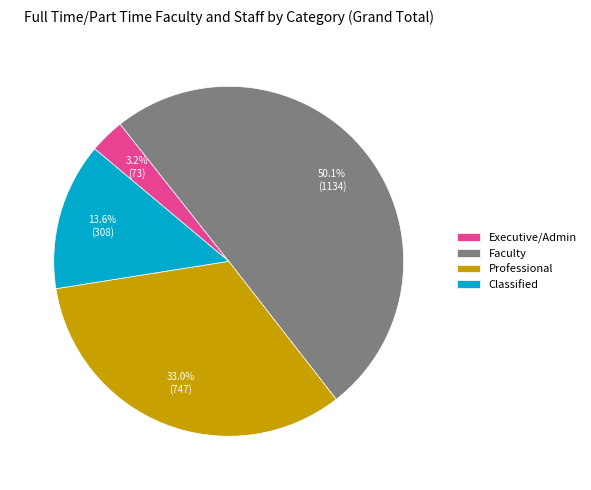

What is the ratio of the value at Professional to the value at Classified?

2.4